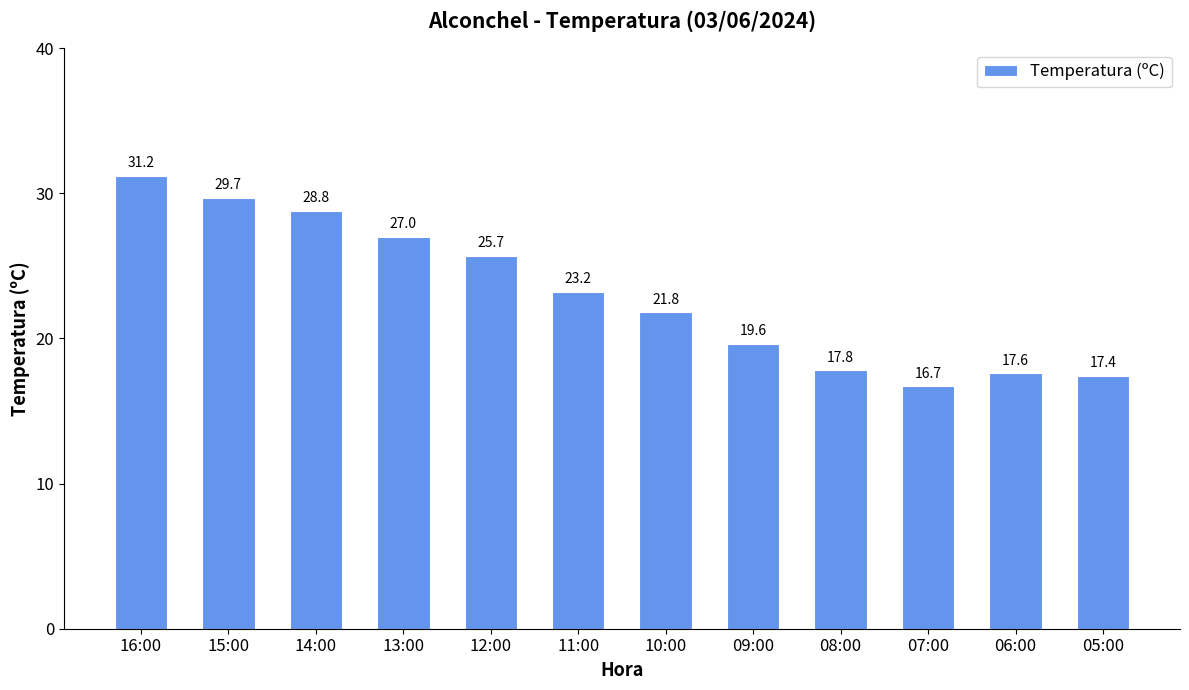

What is the sum of the values at 13:00 and 09:00?

46.6